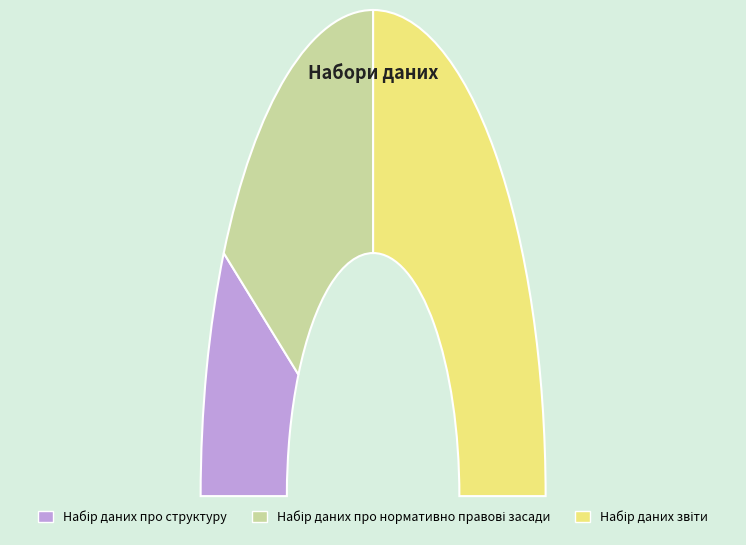

What percentage is the Набір даних про нормативно правові засади slice, to the nearest percent?

33%